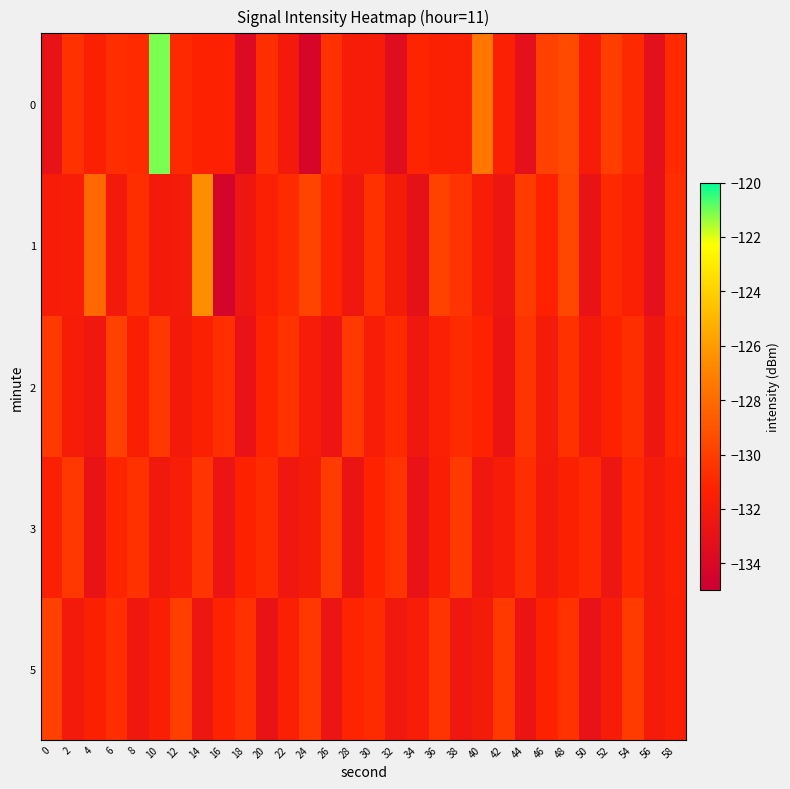

What is the smallest value displayed?

-134.4